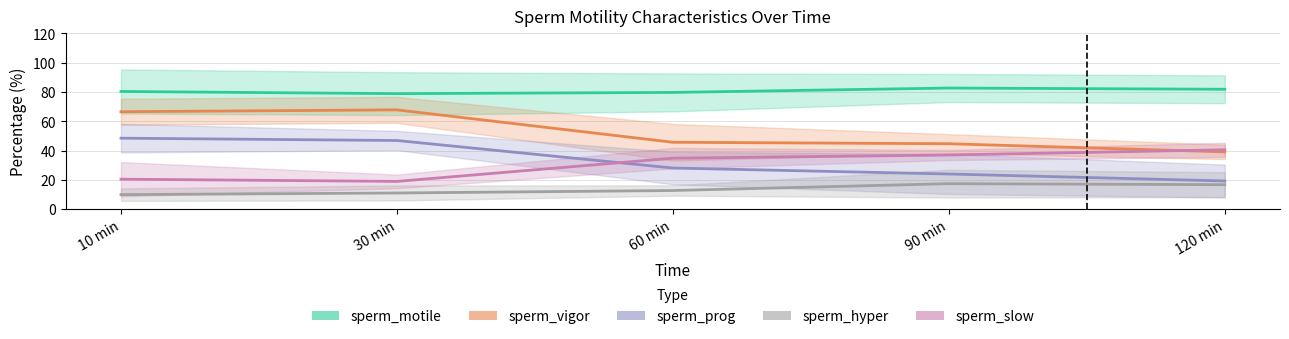

Reading right to left, transcribe all the data shown in this chart.

sperm_motile: 81.8	82.7	79.7	78.8	80.3
sperm_vigor: 39.1	44.6	45.7	67.8	66.5
sperm_prog: 19.2	24.0	28.1	46.9	48.5
sperm_hyper: 16.7	17.4	12.7	11.1	9.9
sperm_slow: 40.5	37.0	34.8	18.9	20.5